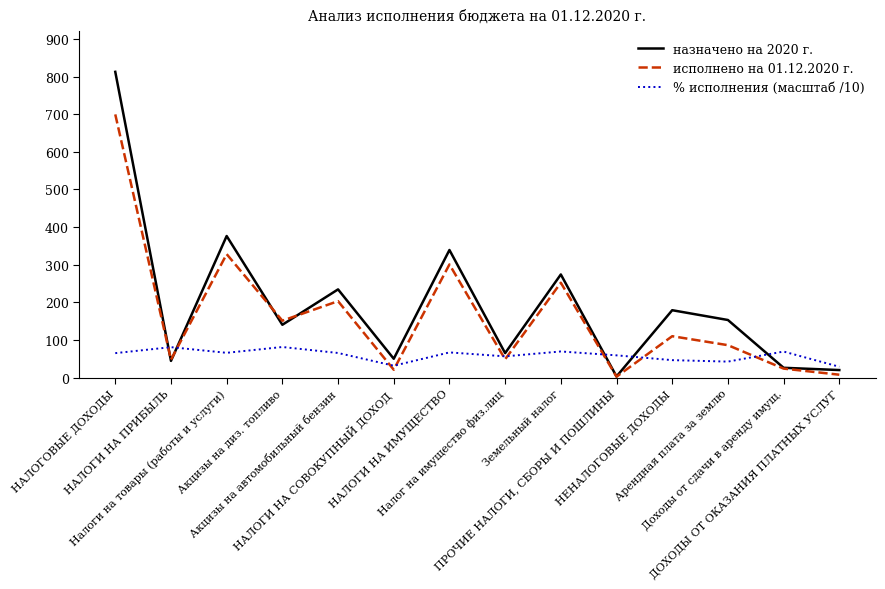

Rank the series by their average value, from highest to lowest.

назначено на 2020 г., исполнено на 01.12.2020 г., % исполнения (масштаб /10)